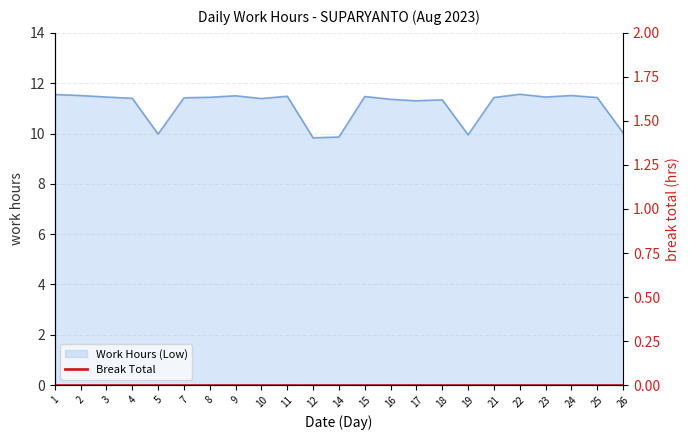

What is the average value?

11.1